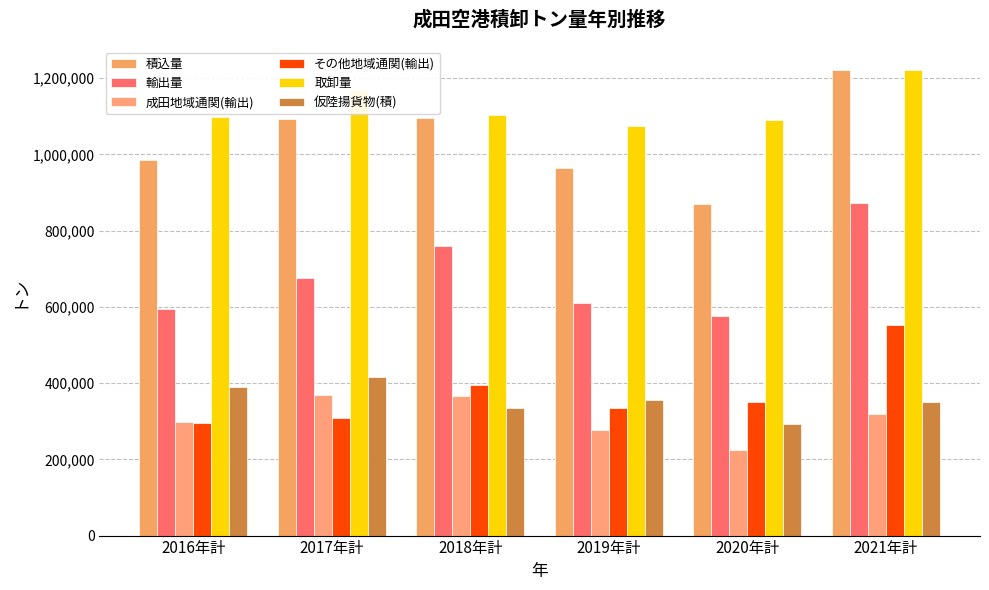

At which label does 積込量 reach its minimum?

2020年計